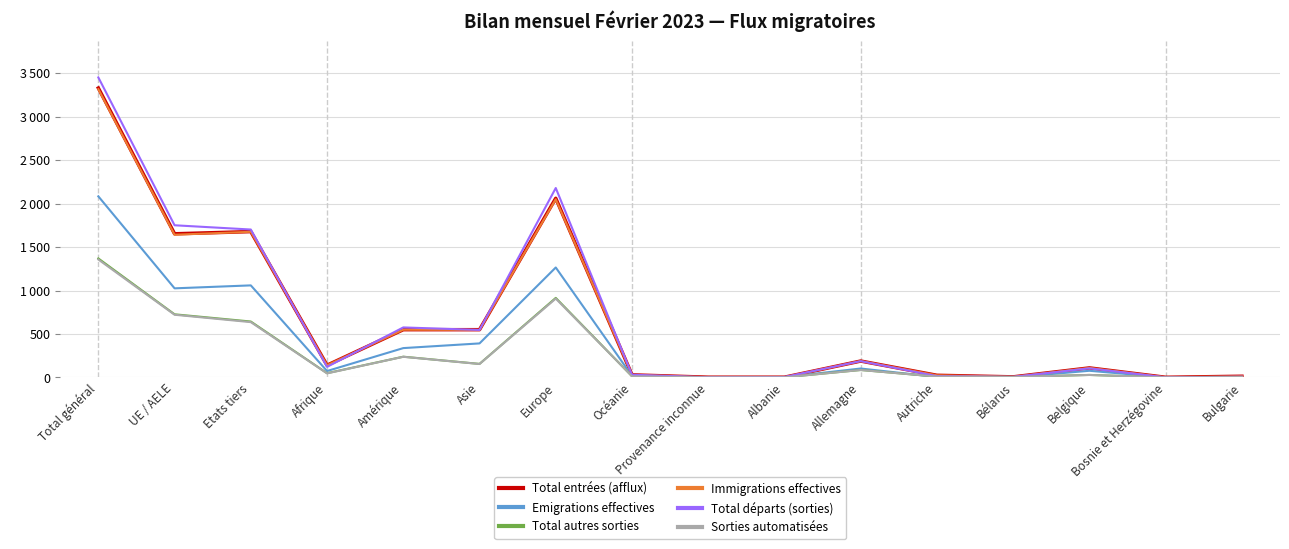

At which category does Emigrations effectives reach its first local valley?

UE / AELE